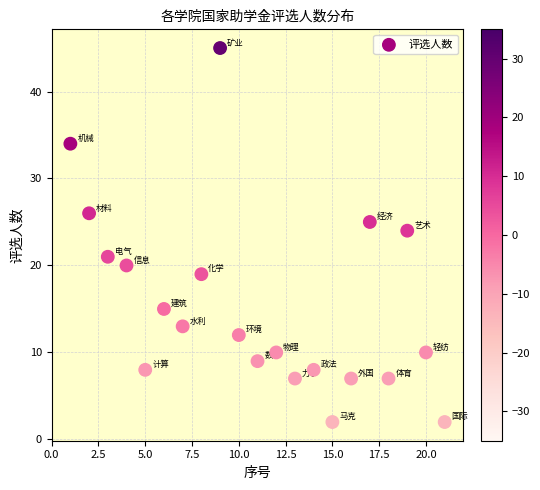

What is the range of Y values (max minus min)?

43